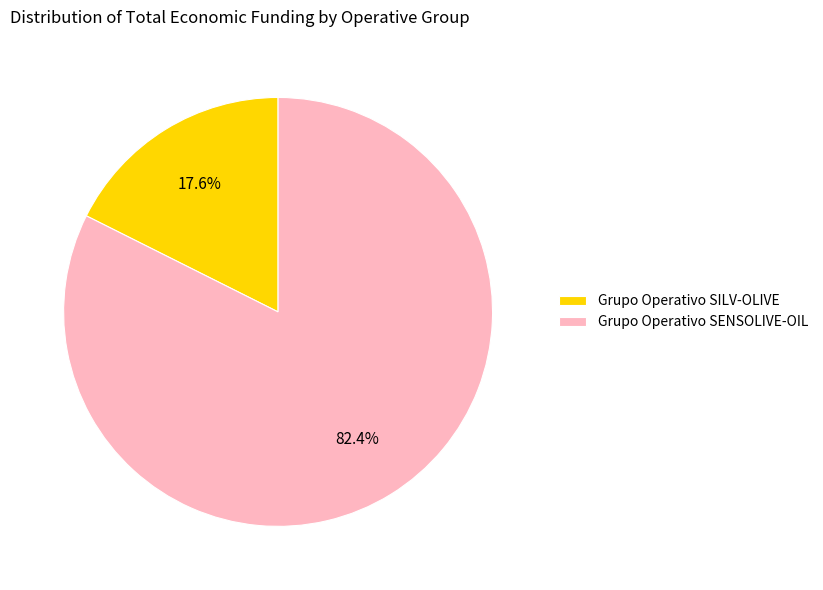

Does Grupo Operativo SENSOLIVE-OIL account for over 50% of the chart?

Yes